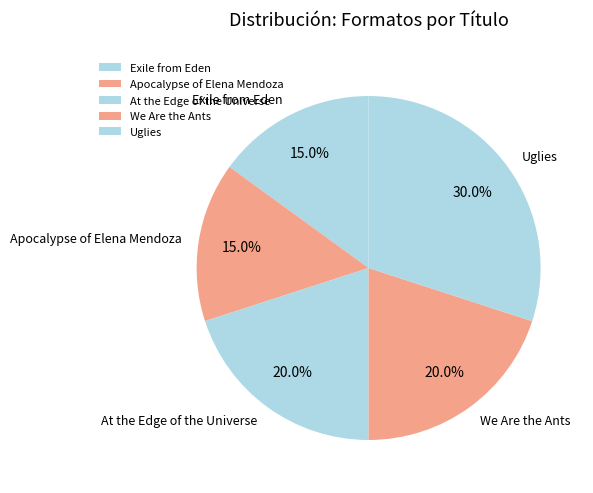

Does any single category account for the majority?

No